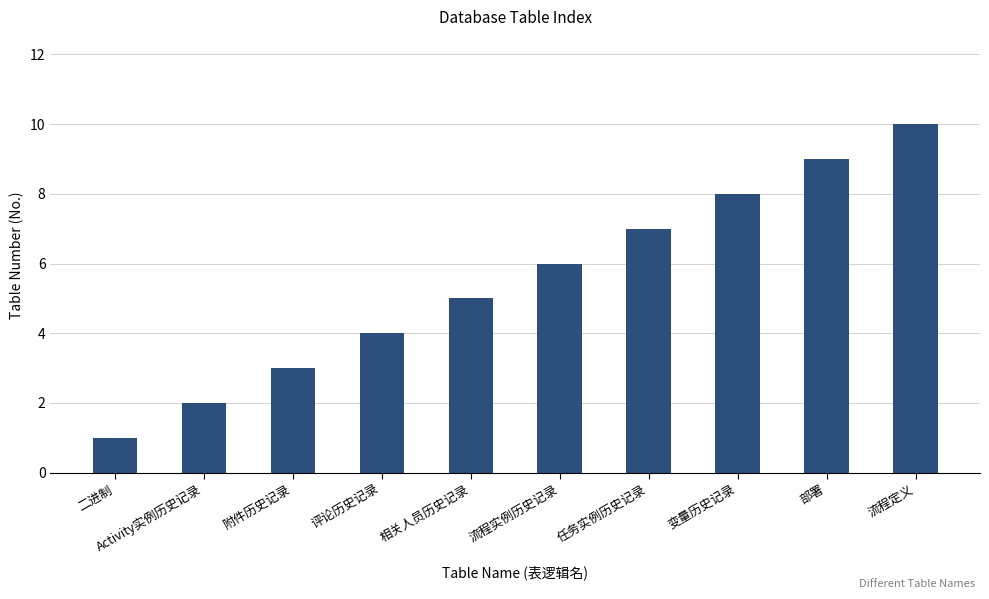

List the labels in order of value, smallest first.

二进制, Activity实例历史记录, 附件历史记录, 评论历史记录, 相关人员历史记录, 流程实例历史记录, 任务实例历史记录, 变量历史记录, 部署, 流程定义